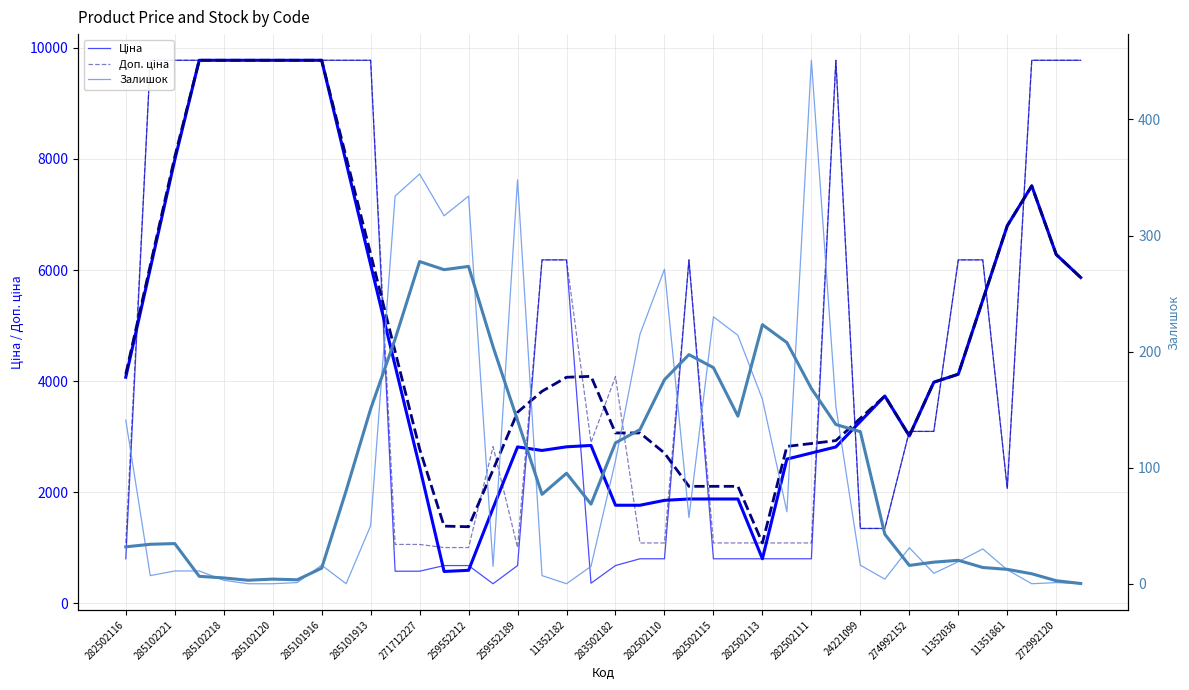

What is the sum of all Ціна (тренд) values?

181587.8